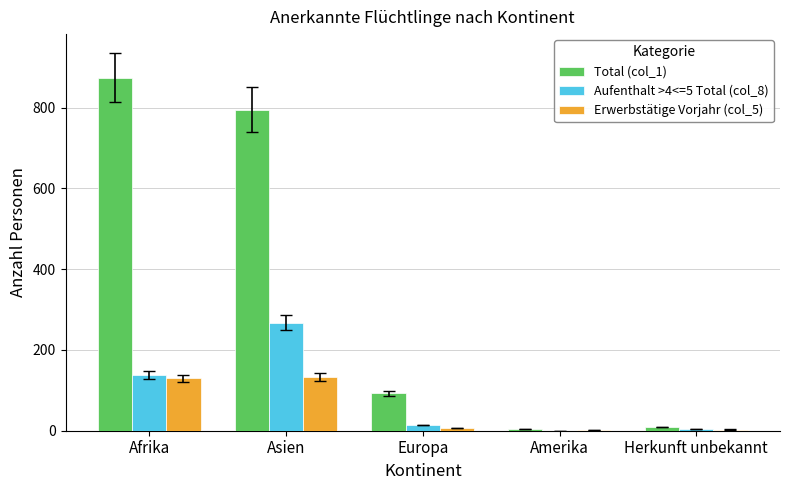

The value of Aufenthalt >4<=5 Total (col_8) at Afrika is 138. True or false?

True